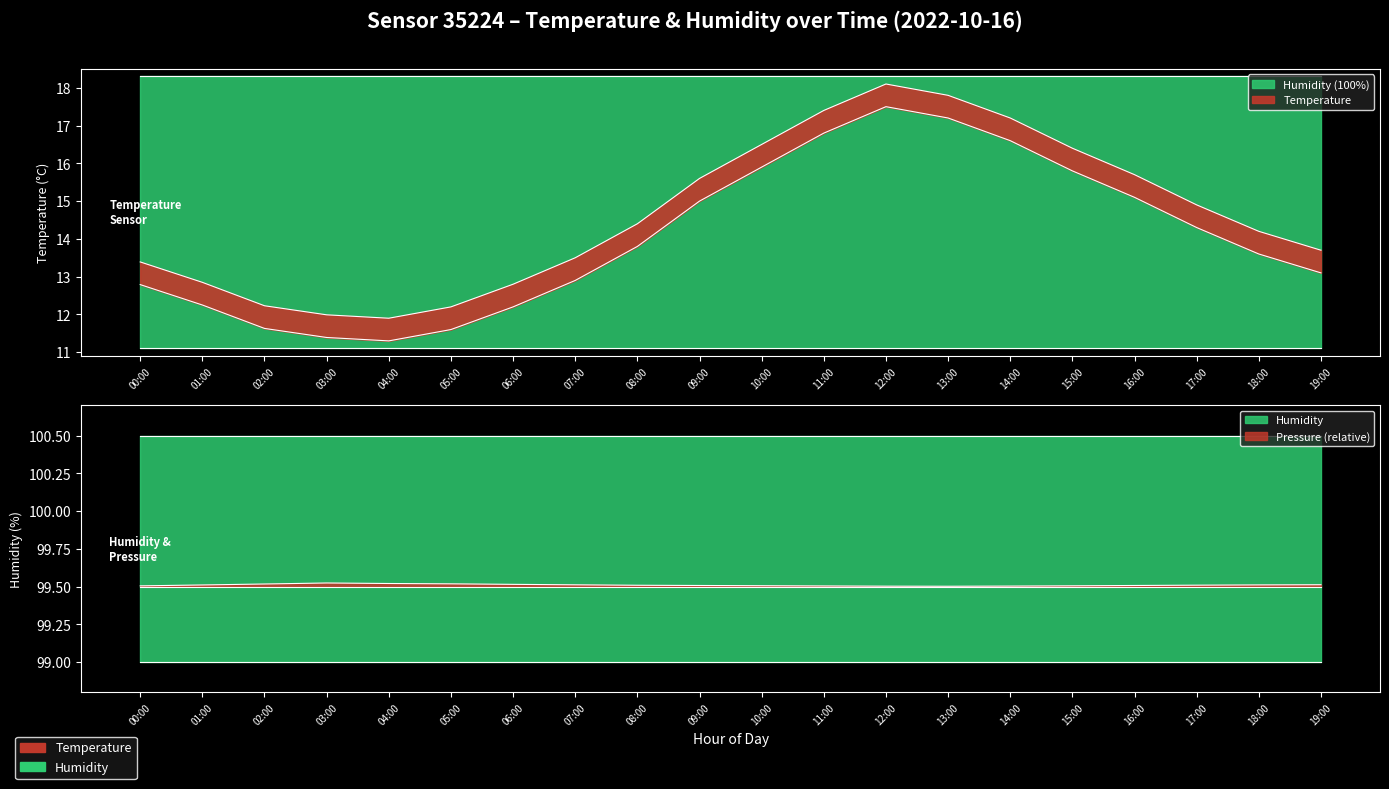

How many data points does each series have?

20